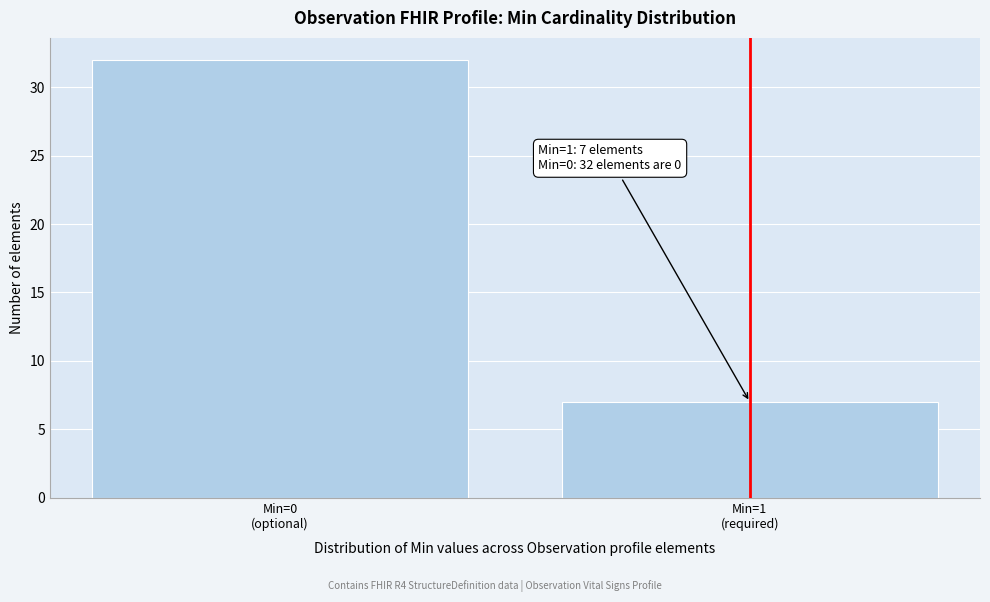

Reading right to left, transcribe all the data shown in this chart.

7	32